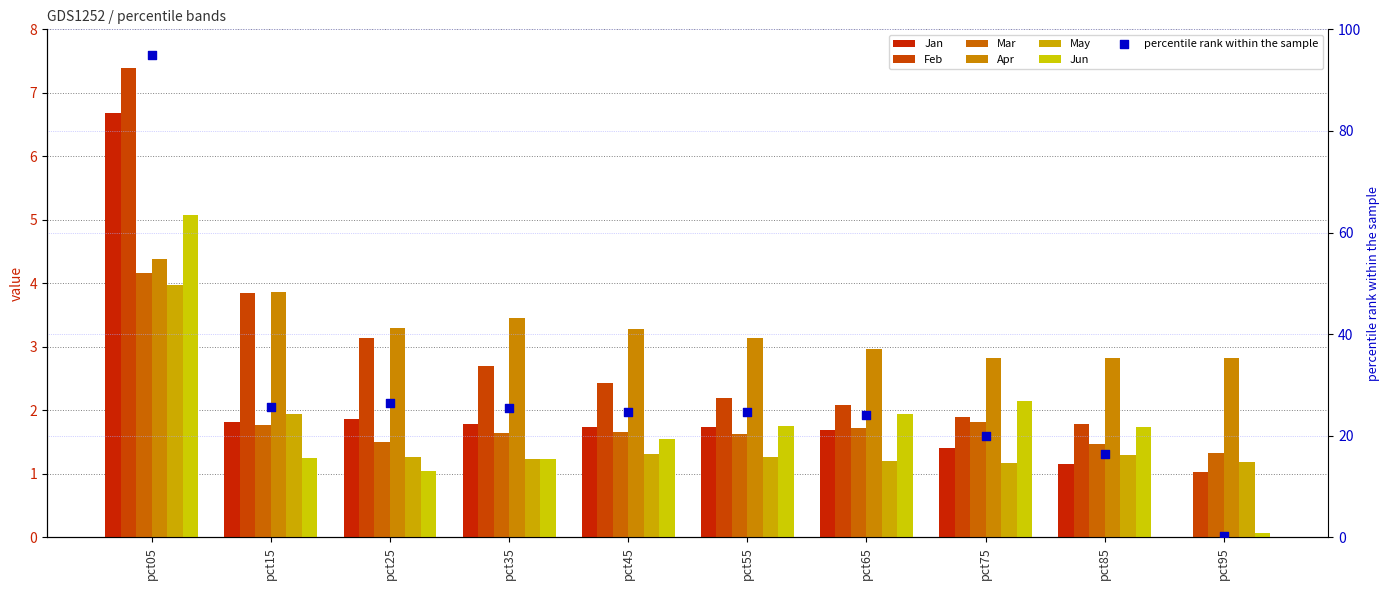

What is the total value across all series at pct65?

11.6